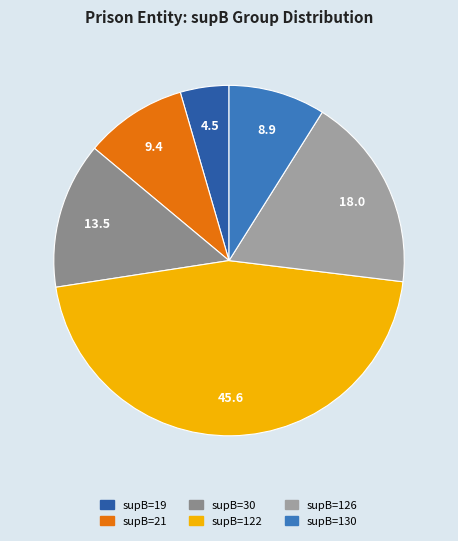

Which slice is the largest?

supB=122